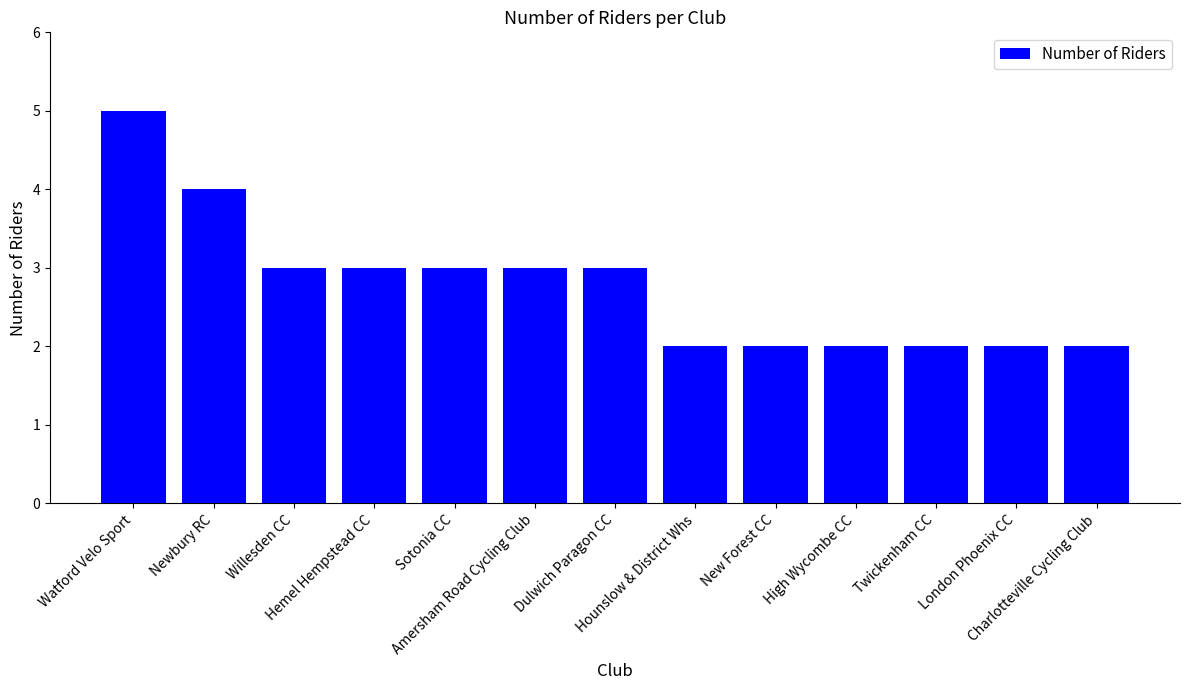

What is the value of the 1st bar from the left?

5